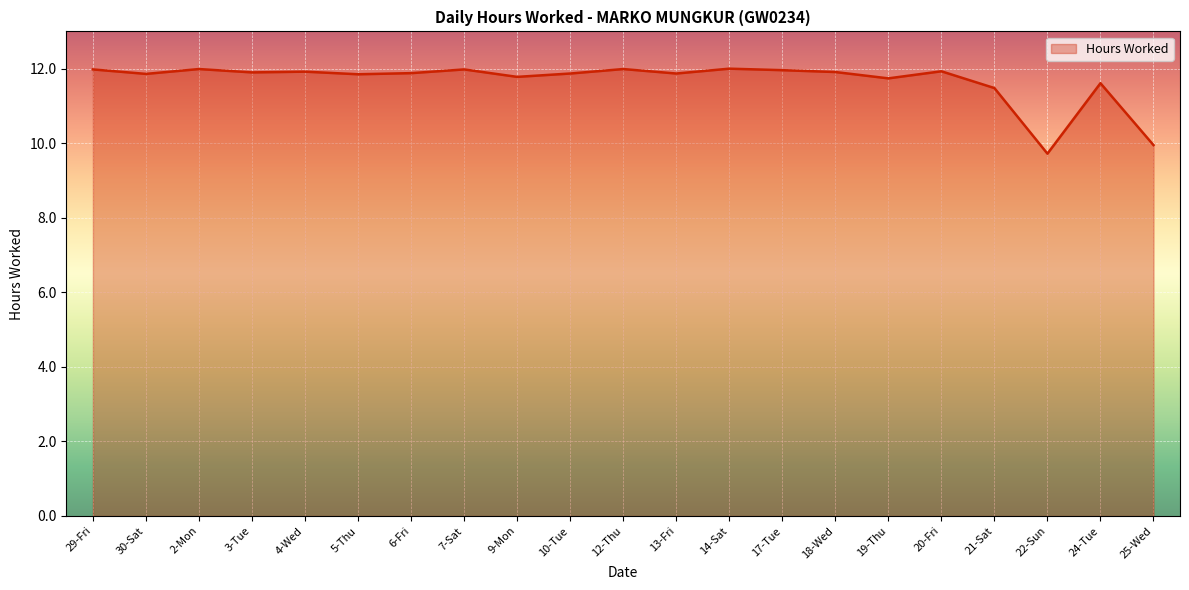

What position from the right is 6-Fri?

15